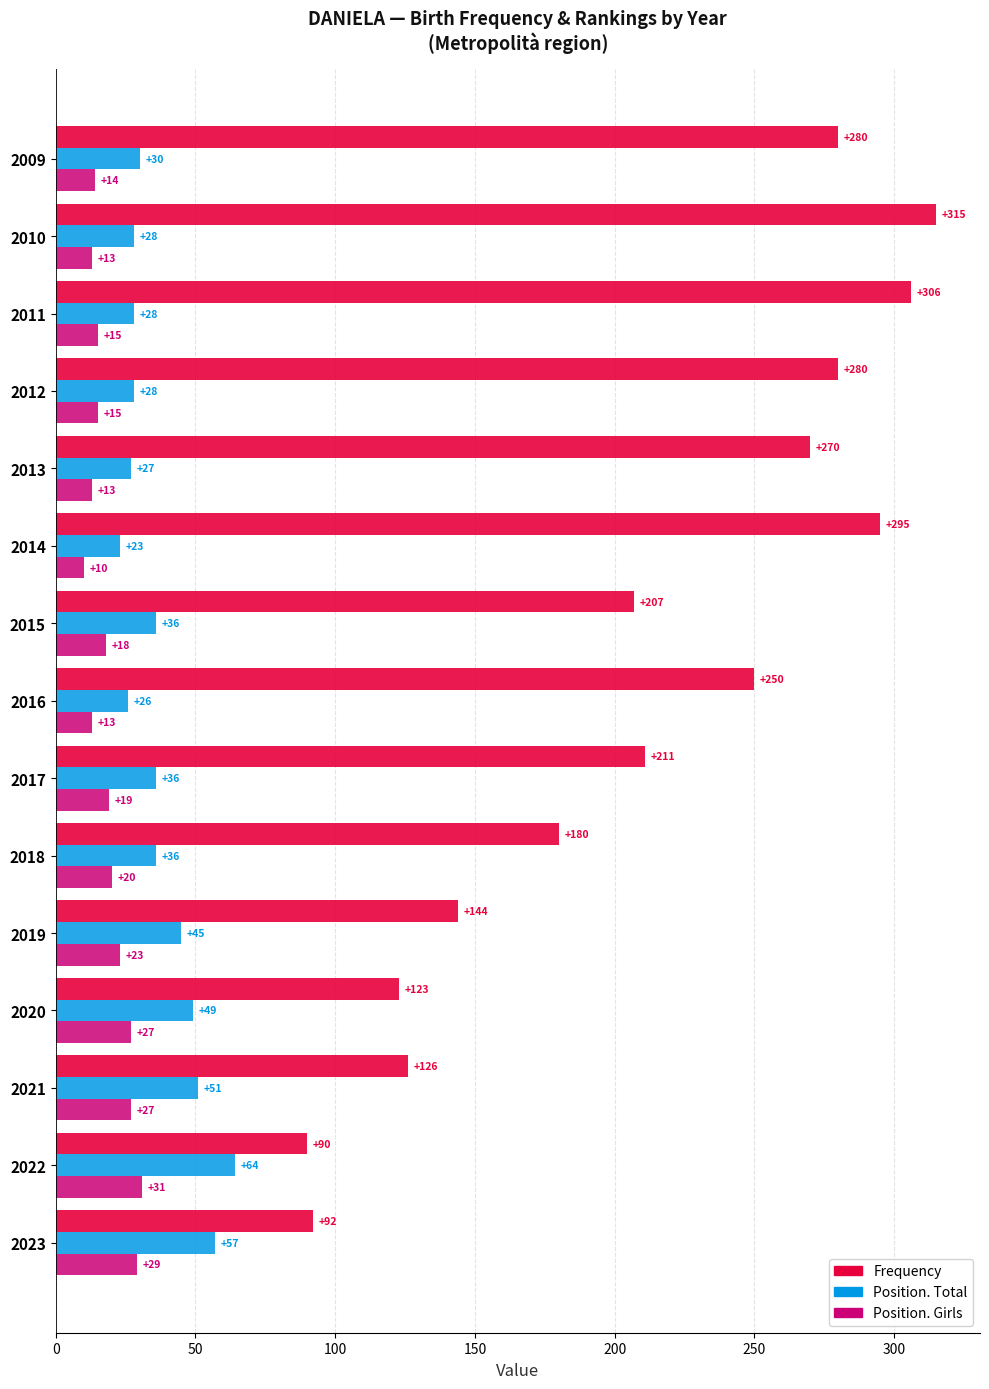

What is the spread (max minus min) of values at 2013?

257